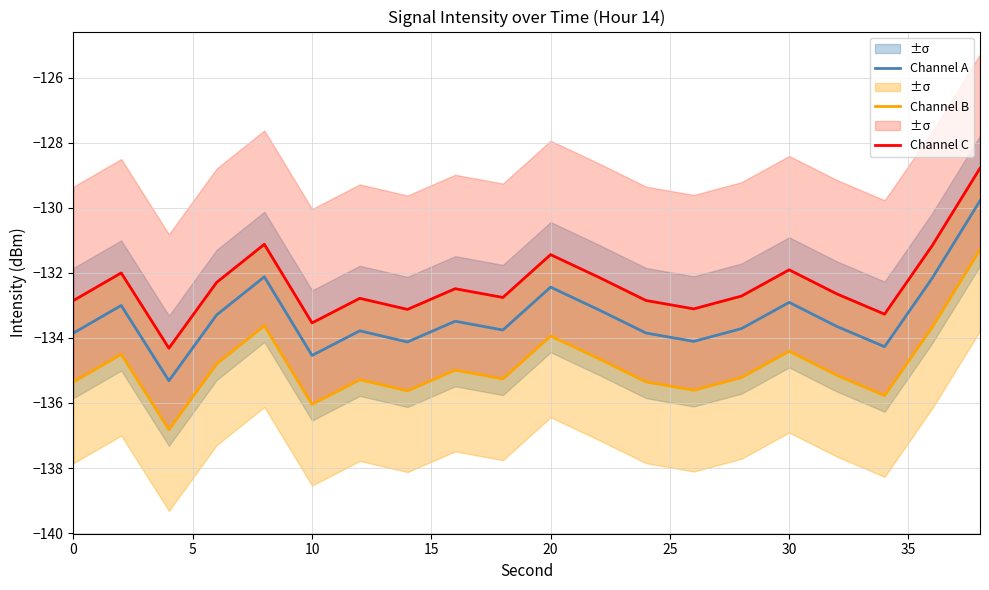

What are all the series names shown in the legend?

Channel A, Channel B, Channel C